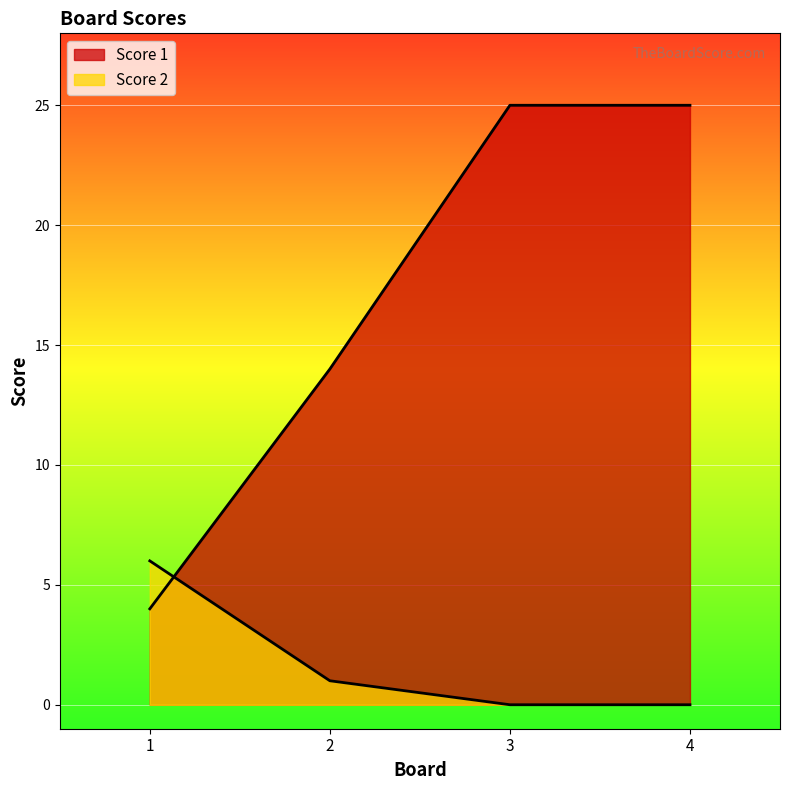

Count the number of categories in the chart.

4